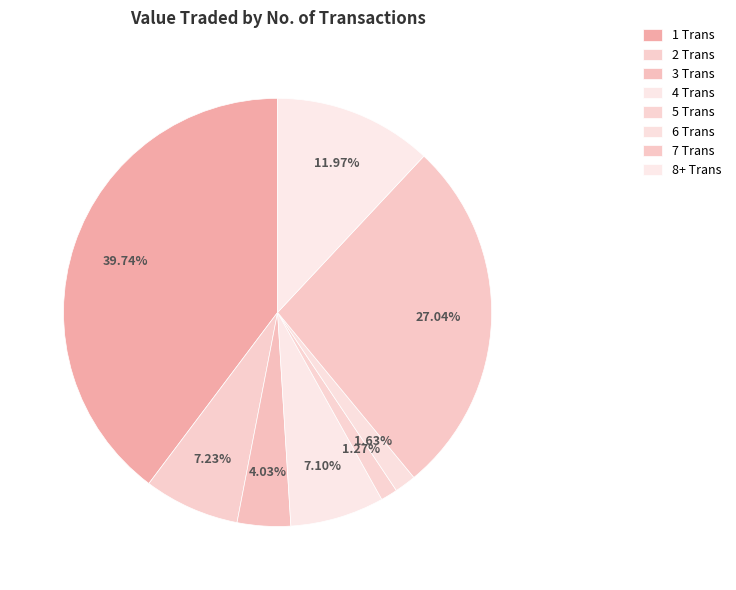

To the nearest percent, what is the difference between the largest and smallest slice percentages?

38%